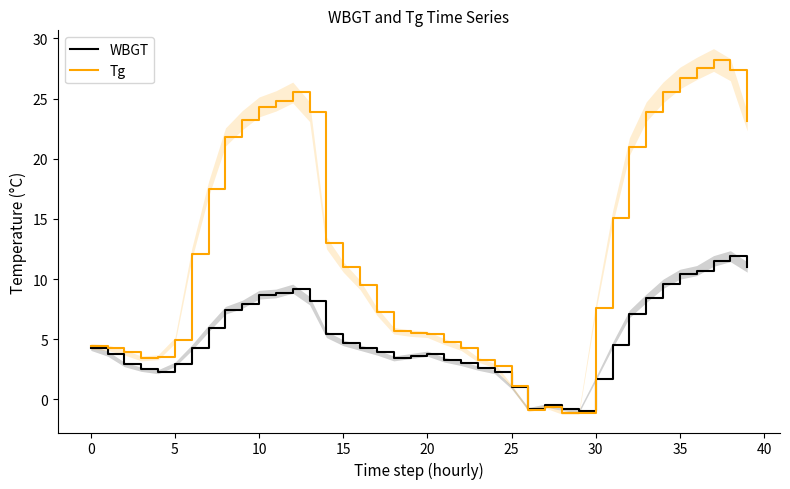

How many times do WBGT and Tg cross each other?

2